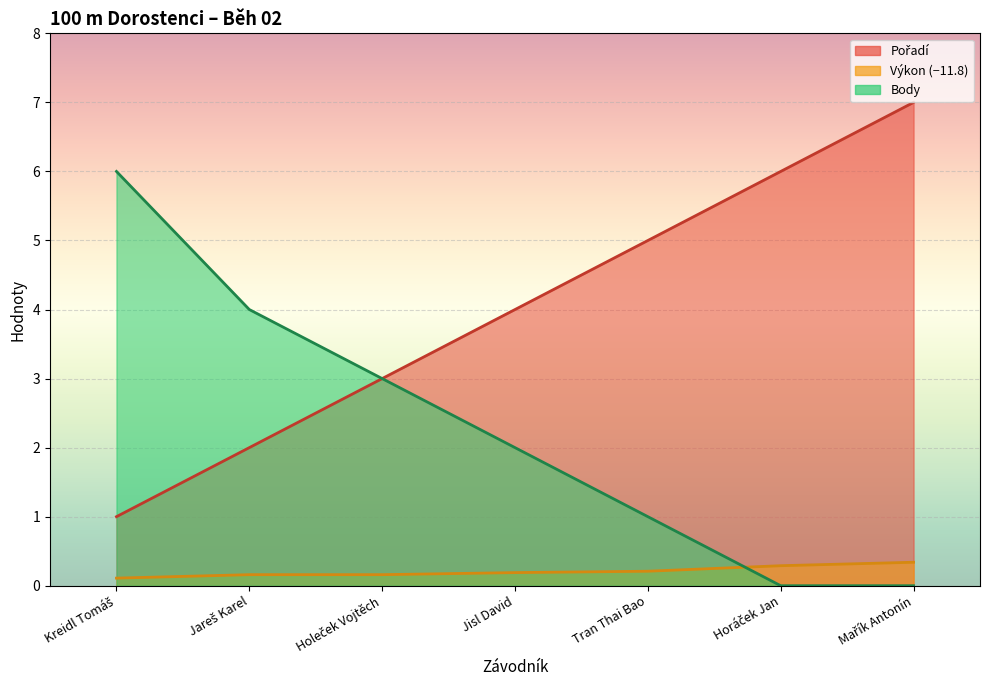

Which series changed the most between Kreidl Tomáš and Jareš Karel?

Body